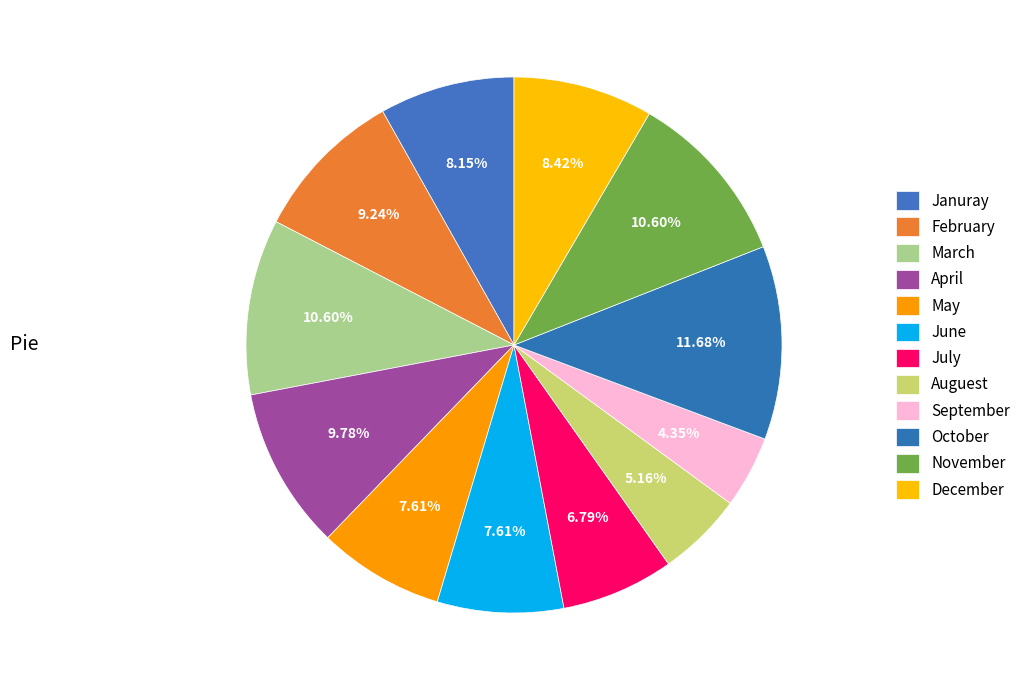

Rank the categories by value from lowest to highest.

September, Auguest, July, May, June, Januray, December, February, April, March, November, October